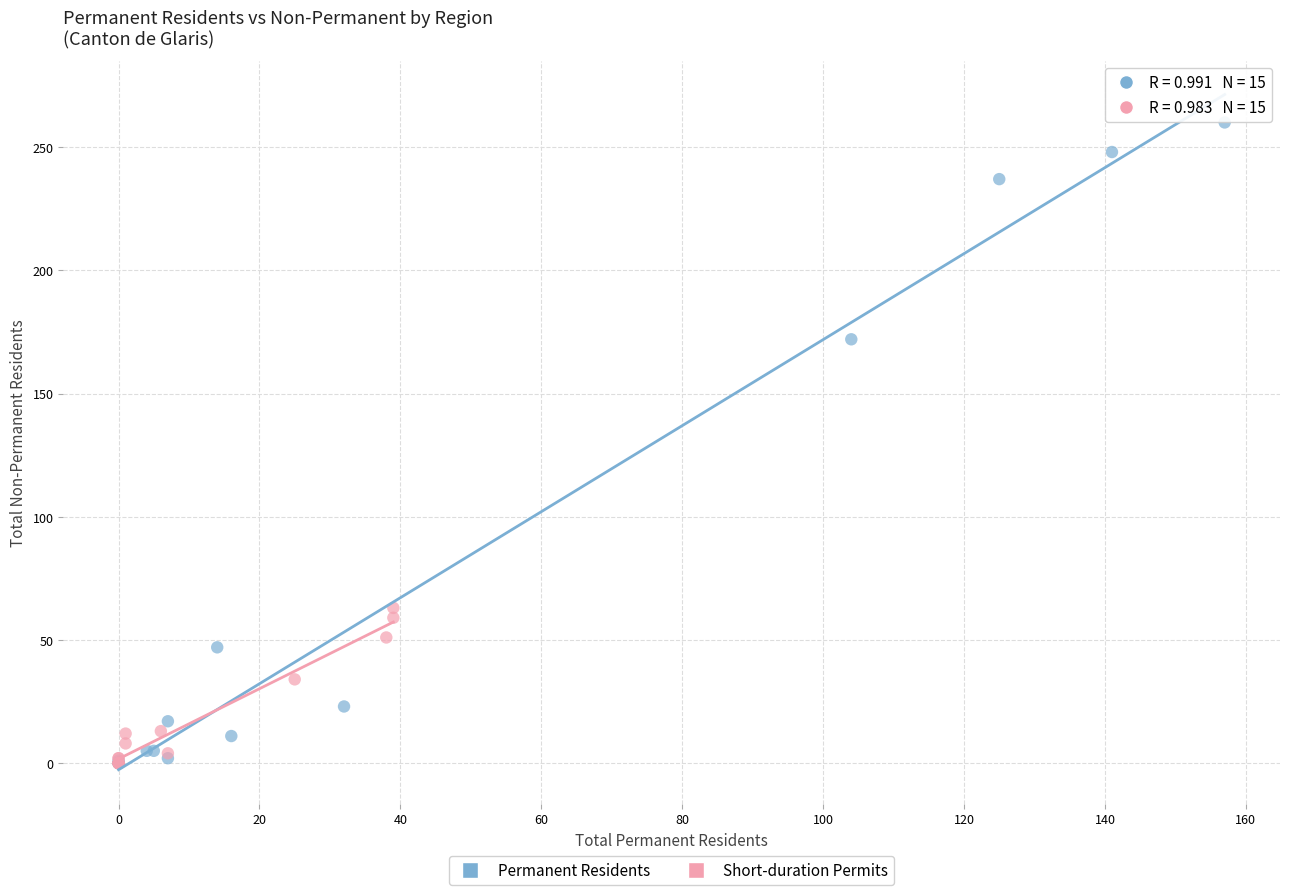

Which series contains the highest Y value?

Permanent Residents